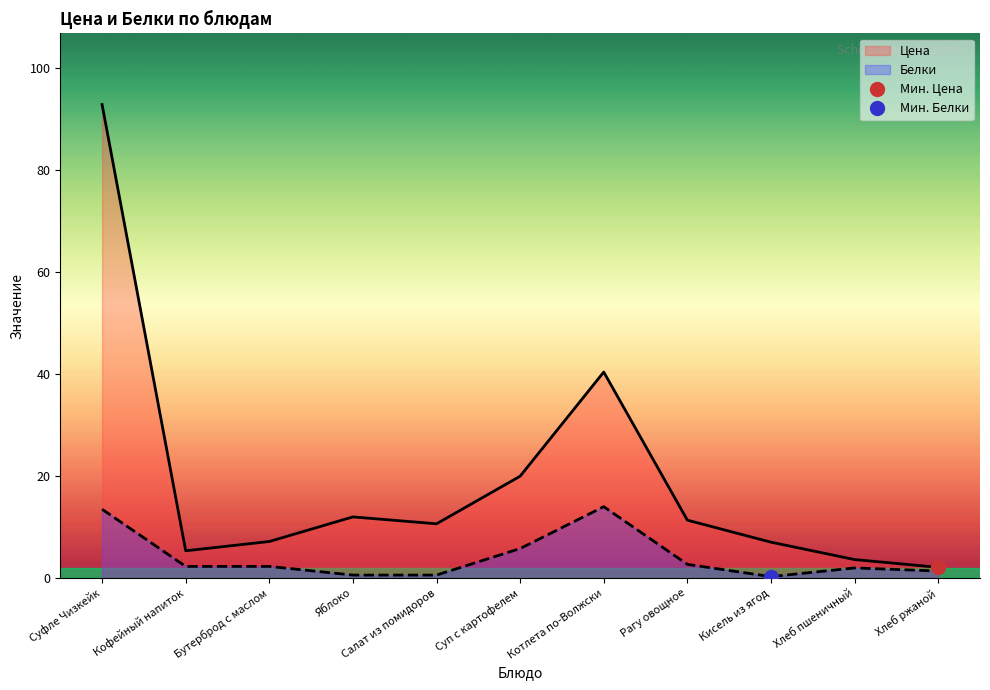

What is the sum of all Цена values?

212.5